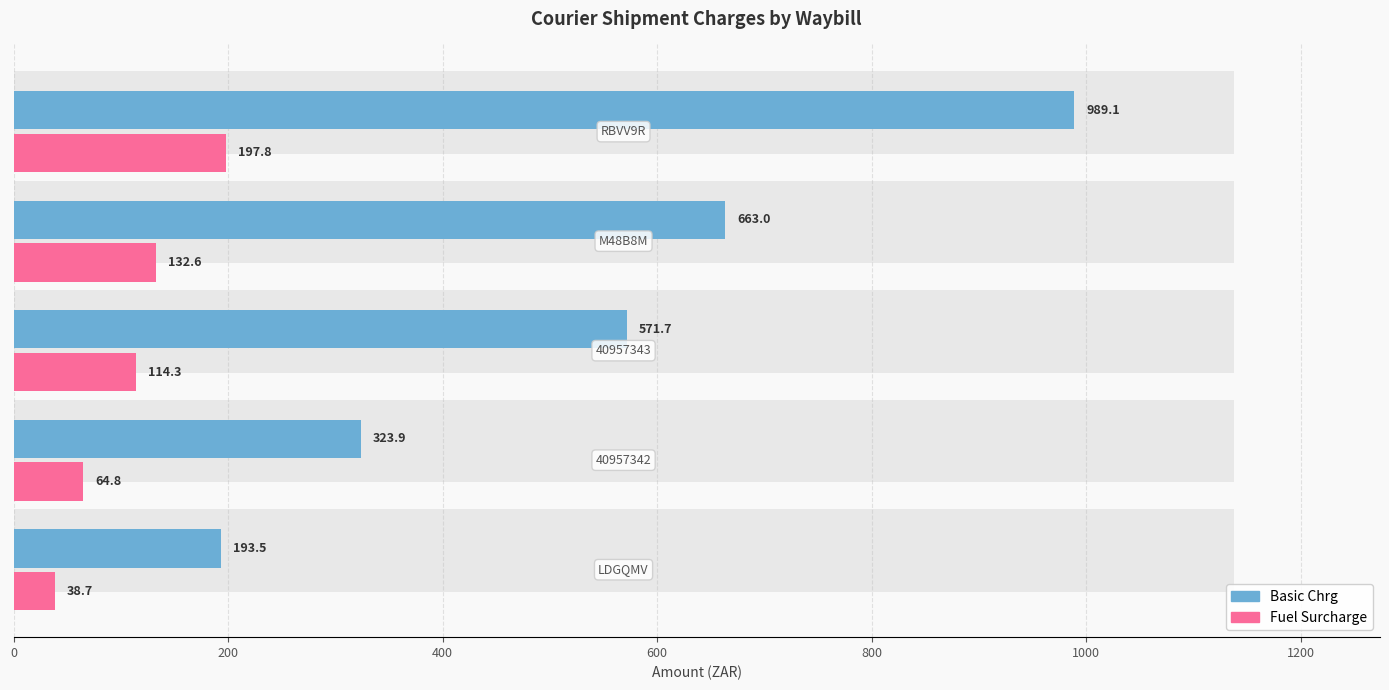

Reading left to right, extract all data points from this chart.

Basic Chrg: 193.5	323.9	571.7	663.0	989.1
Fuel Surcharge: 38.7	64.8	114.3	132.6	197.8